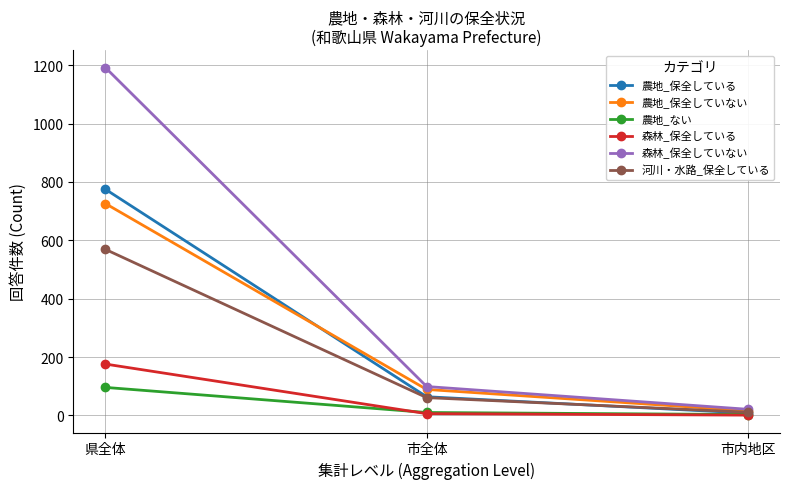

List the labels in order of 農地_保全していない value, smallest first.

市内地区, 市全体, 県全体